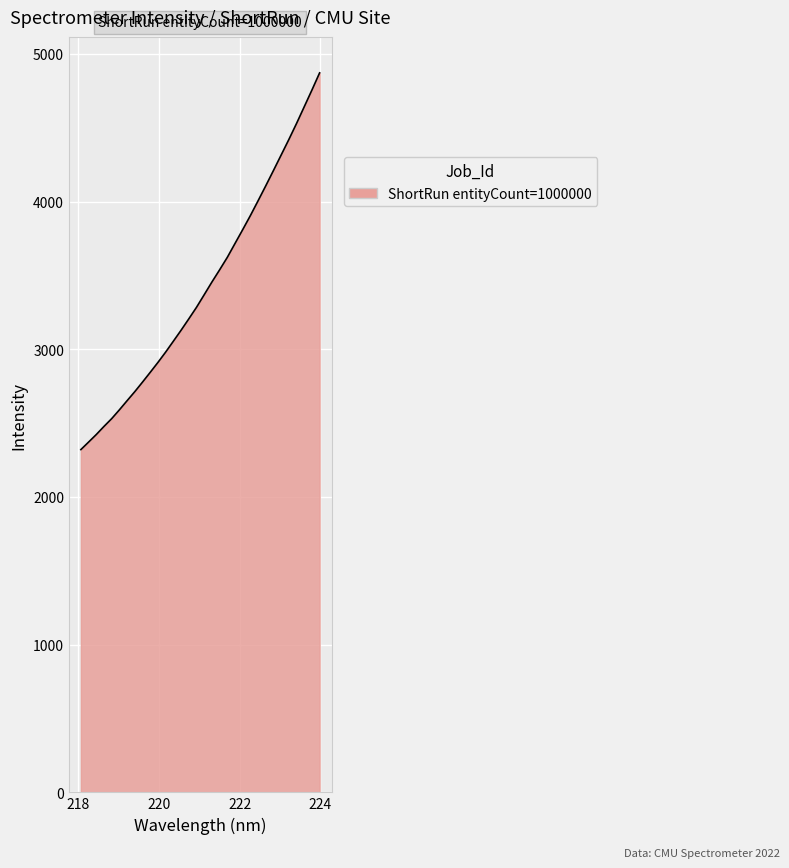

What is the minimum value shown in the chart?

2320.7